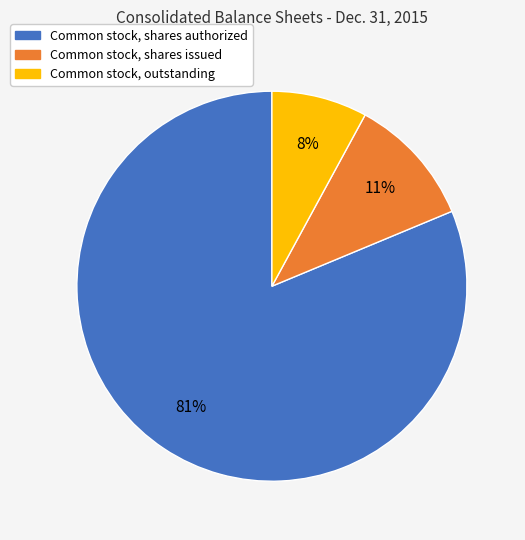

Approximately how many times larger is the value at Common stock, shares issued compared to Common stock, shares authorized?

0.1